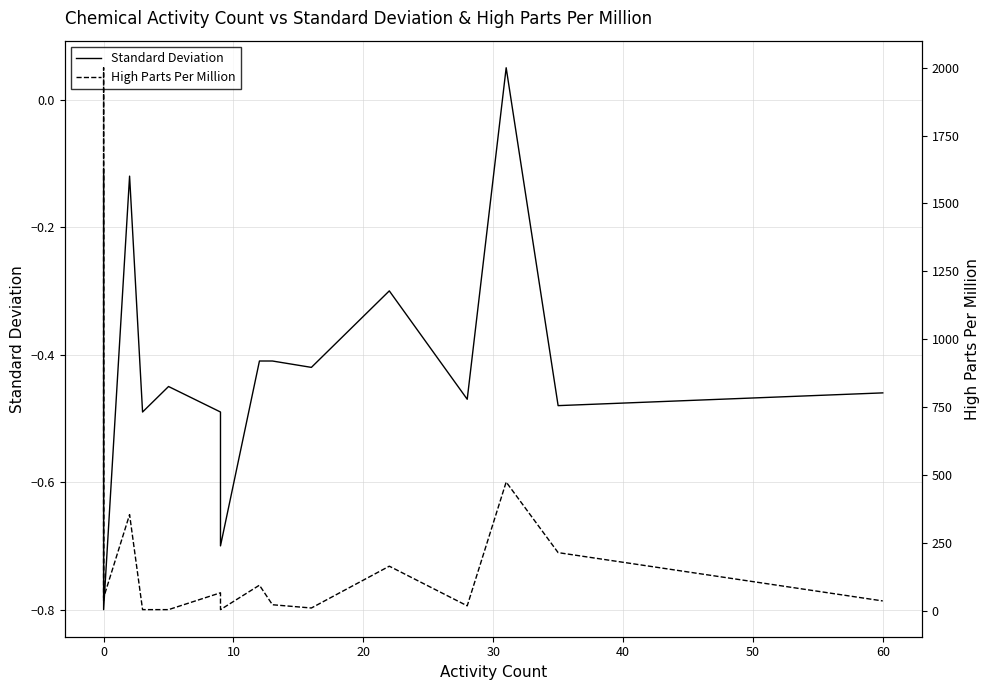

In High Parts Per Million, how many points are higher than both neighbors (excluding endpoints)?

6